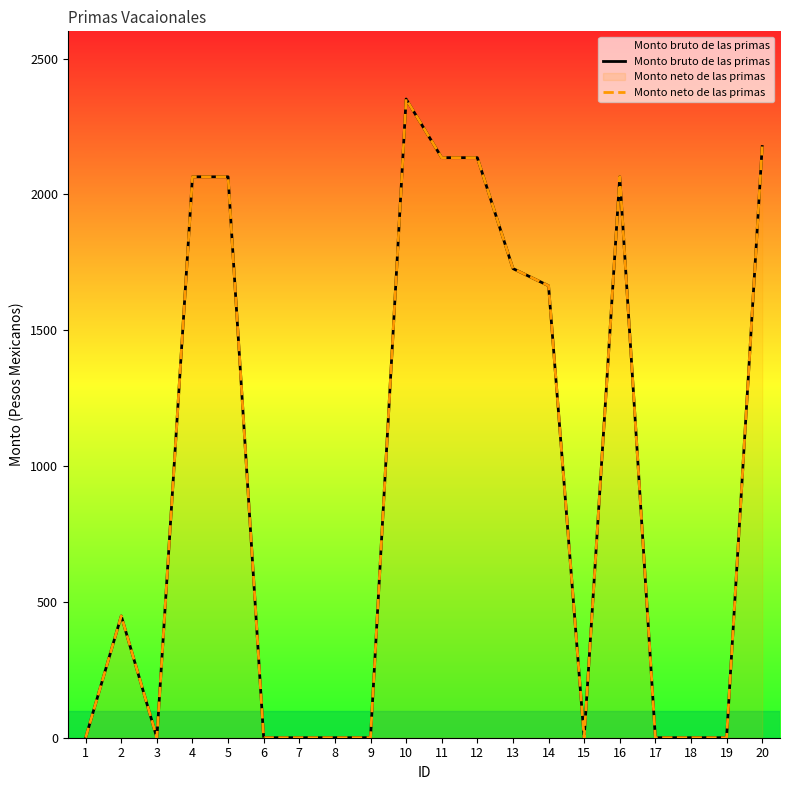

True or false: Monto bruto de las primas has more than 1 interior local peaks.

True